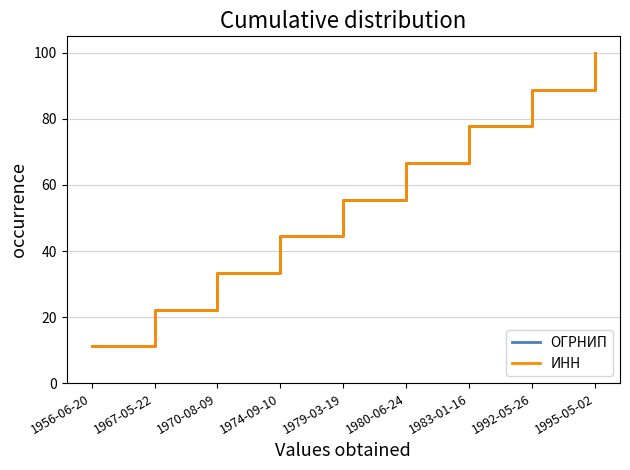

What is the value of the ИНН point at the 3rd from the left?

33.3